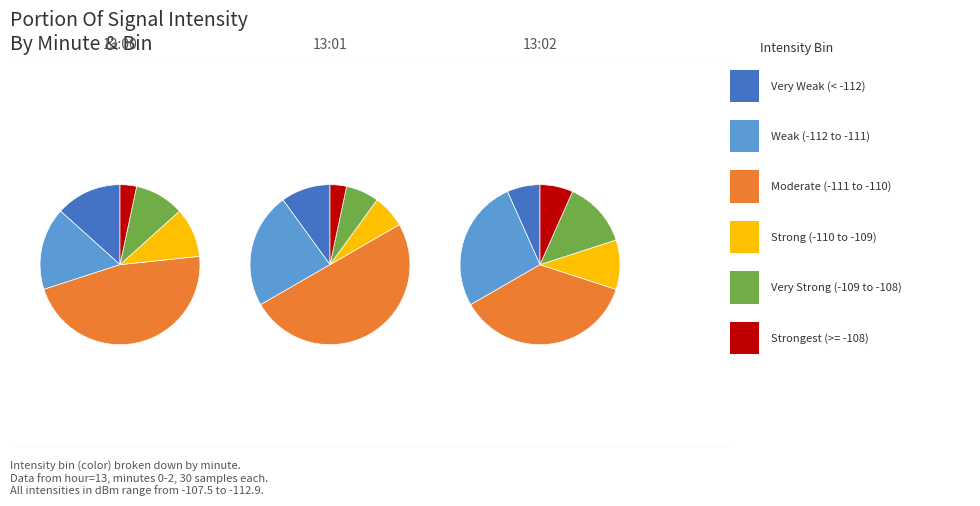

Is there any slice that represents more than half of the pie?

No